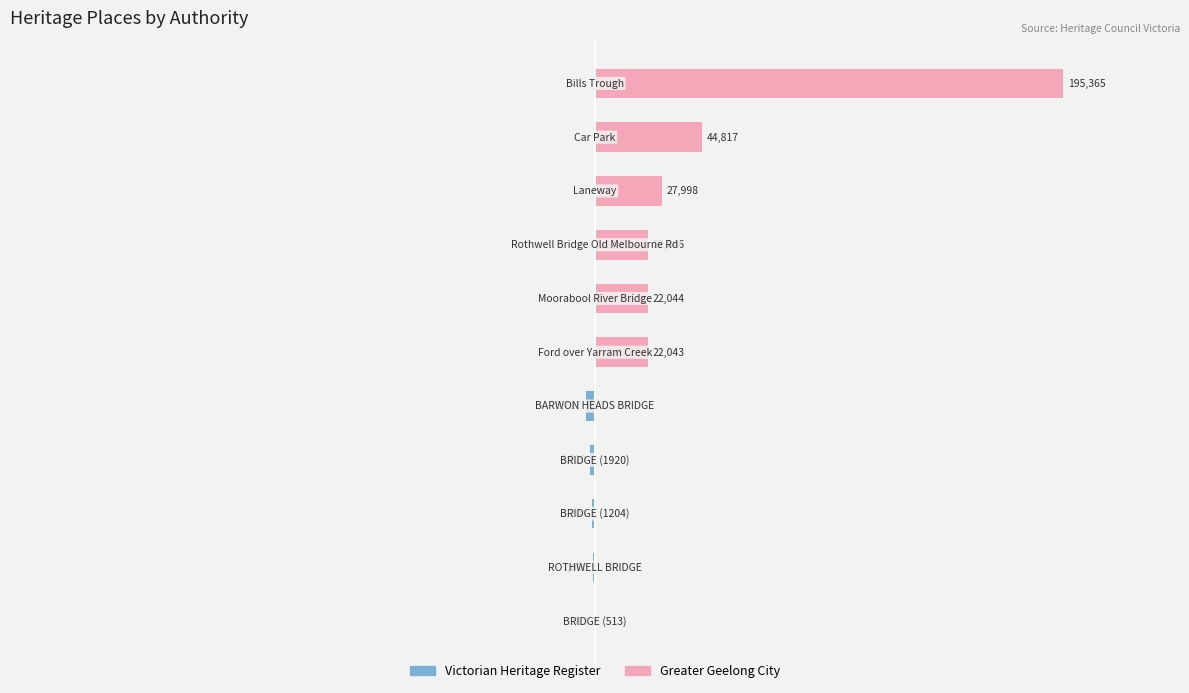

What is the average value of the Victorian Heritage Register series?

-759